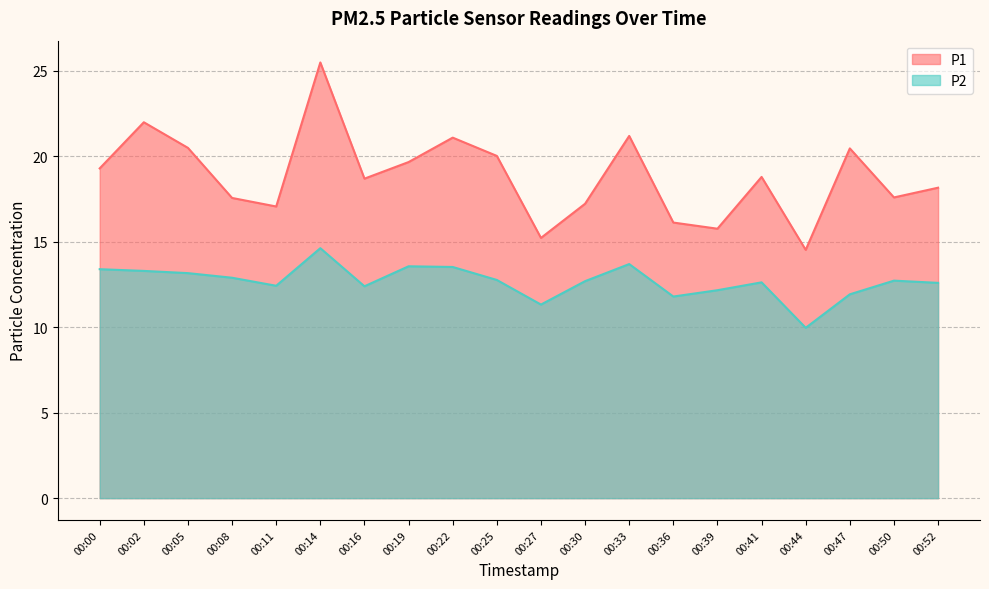

Does the chart have visible grid lines?

Yes